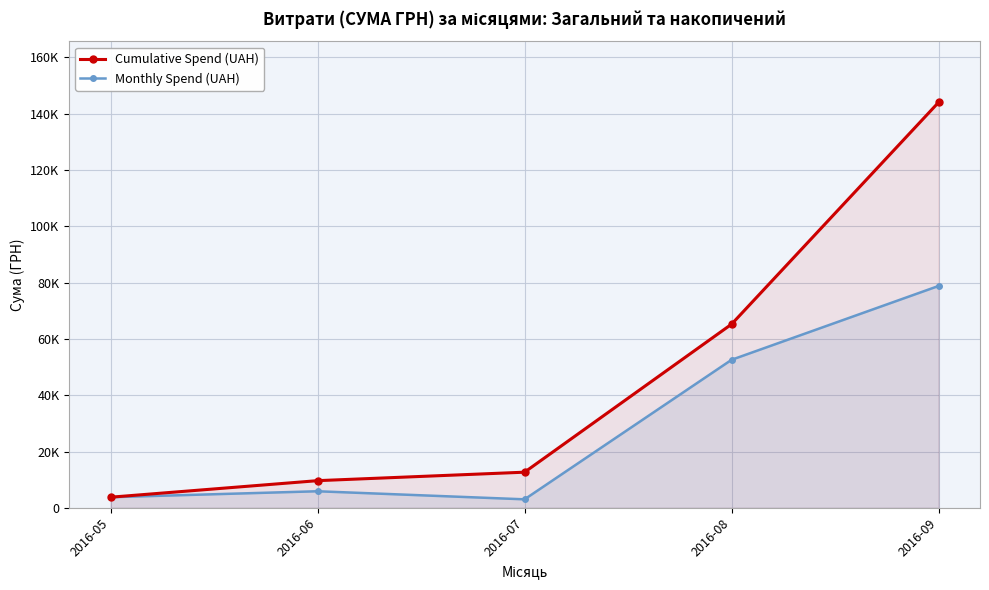

What is the spread (max minus min) of values at 2016-06?

3764.2